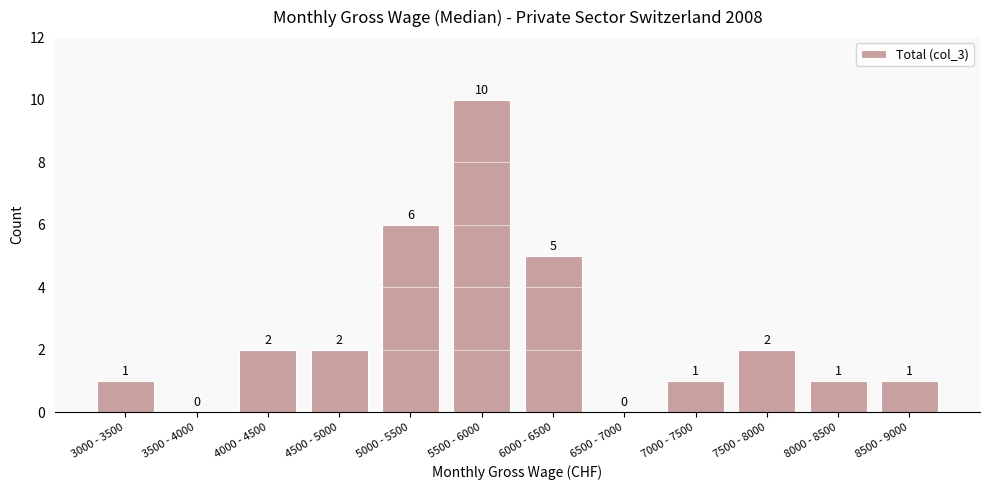

Reading left to right, transcribe all the data shown in this chart.

3000 - 3500=1	3500 - 4000=0	4000 - 4500=2	4500 - 5000=2	5000 - 5500=6	5500 - 6000=10	6000 - 6500=5	6500 - 7000=0	7000 - 7500=1	7500 - 8000=2	8000 - 8500=1	8500 - 9000=1